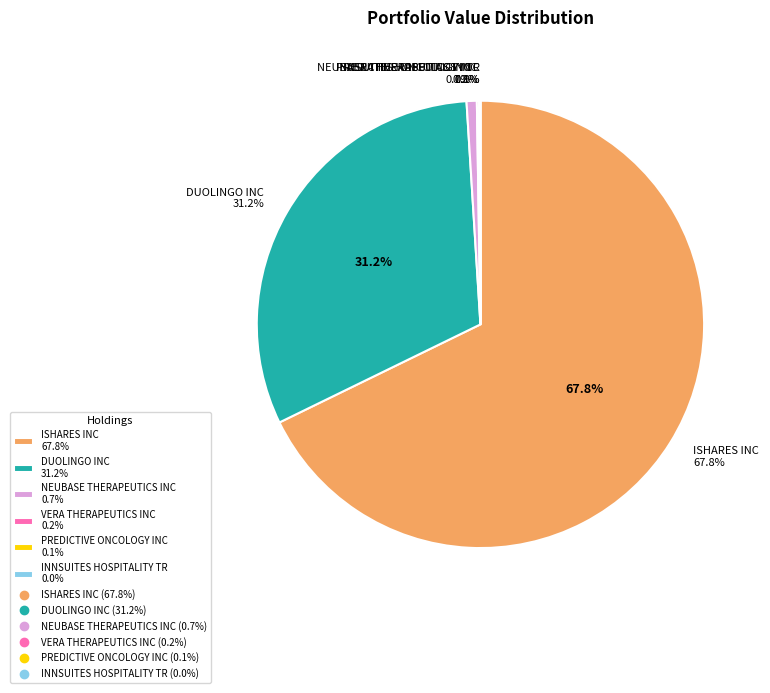

What is the change in value from DUOLINGO INC to NEUBASE THERAPEUTICS INC?

-72895000